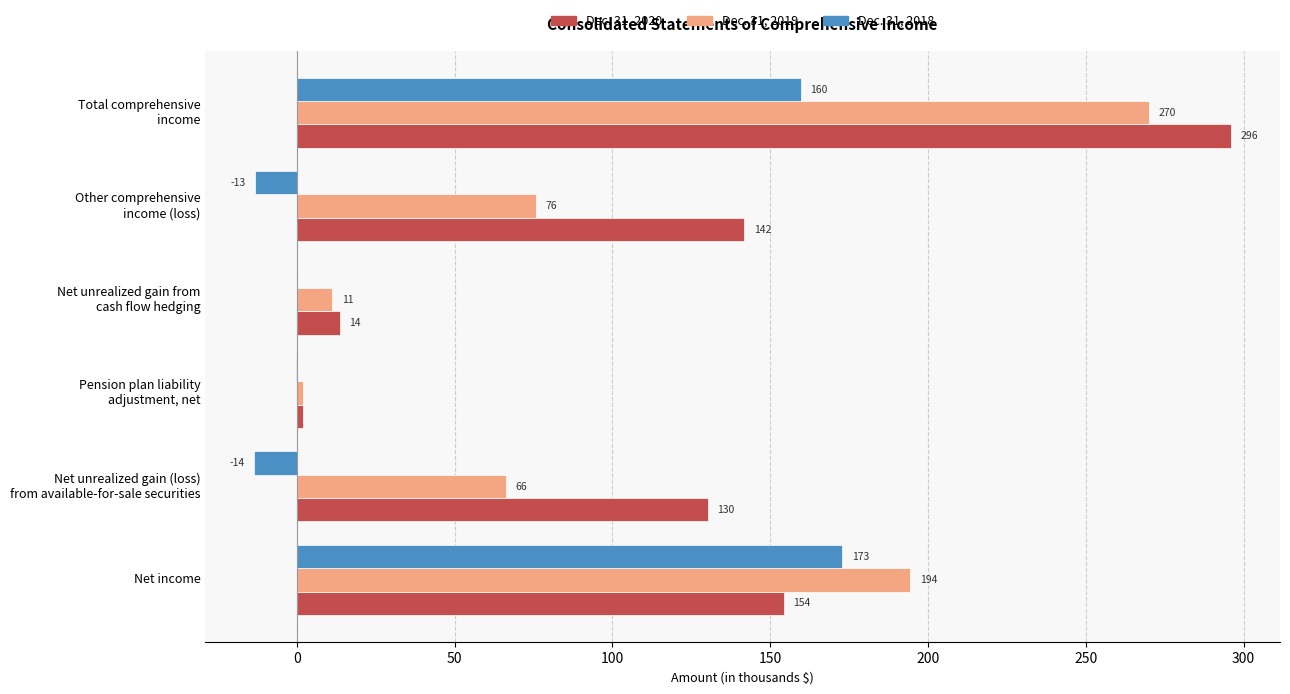

Which series has the largest total across all categories?

Dec. 31, 2020